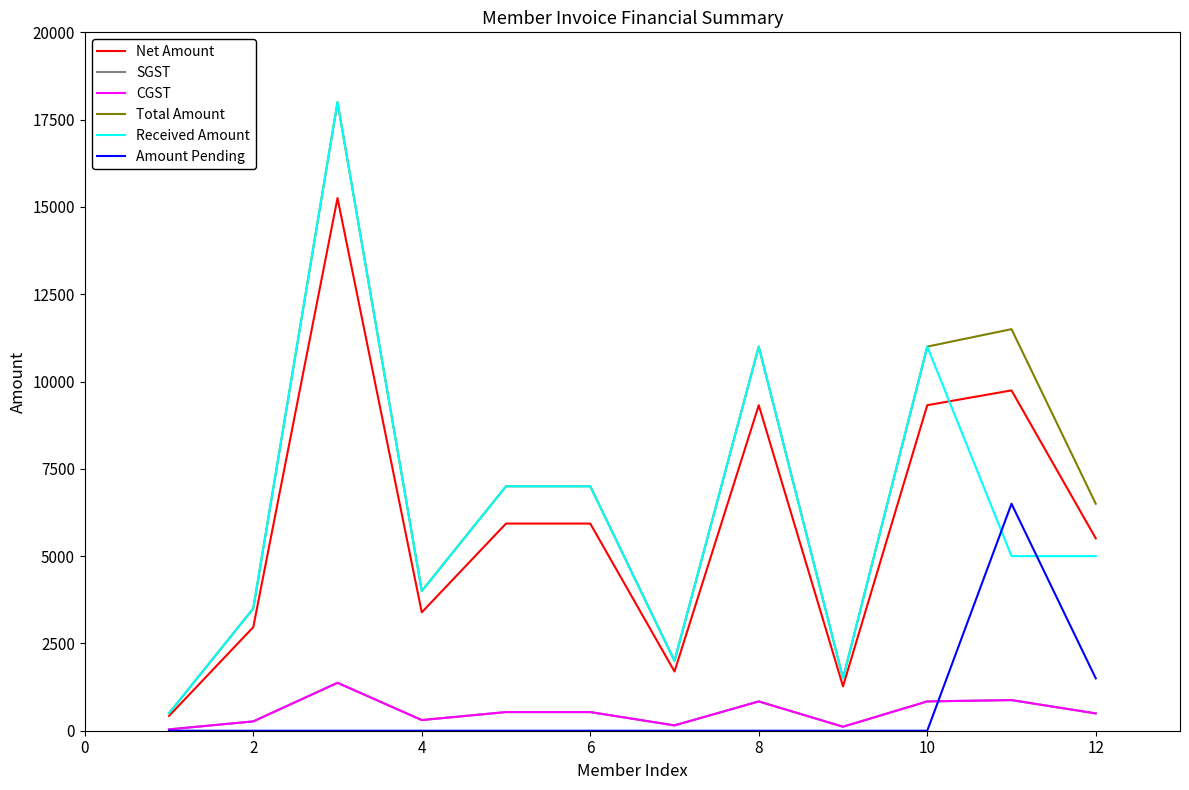

True or false: Amount Pending has more than 2 interior local peaks.

False